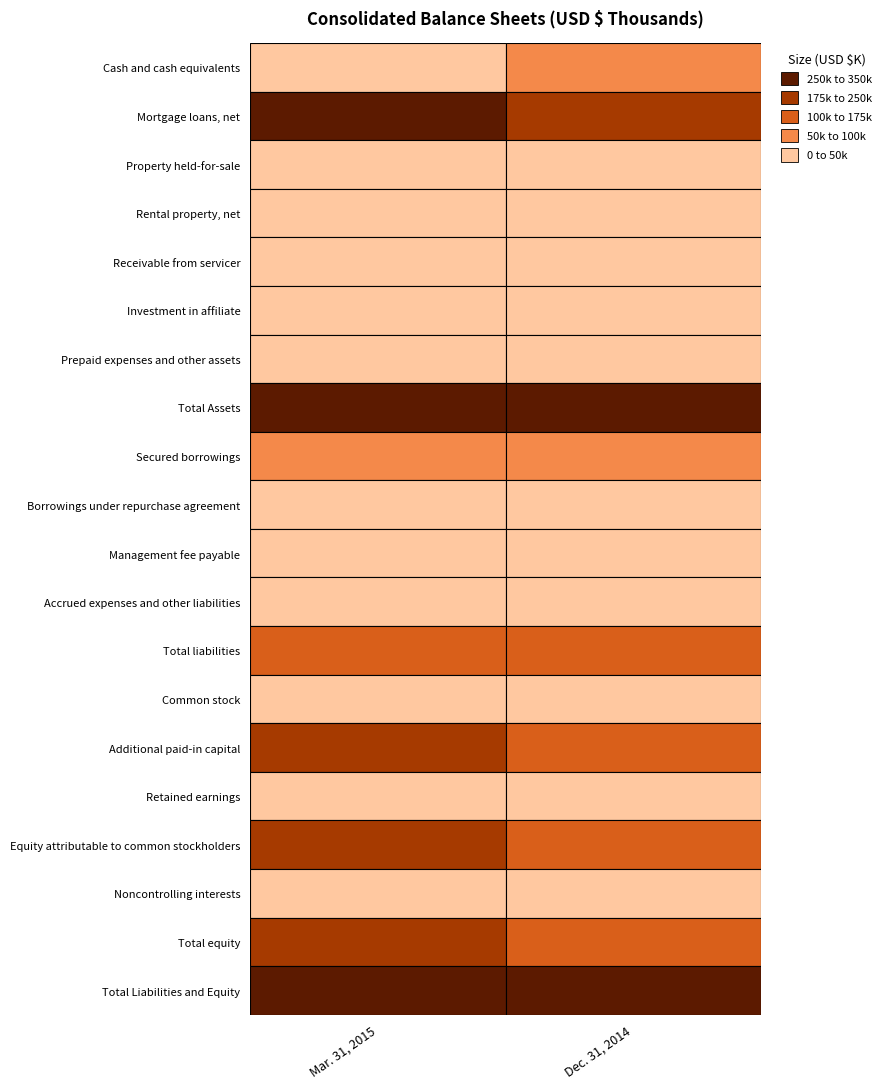

What is the difference between the Retained earnings values at 1 and 0?

1845